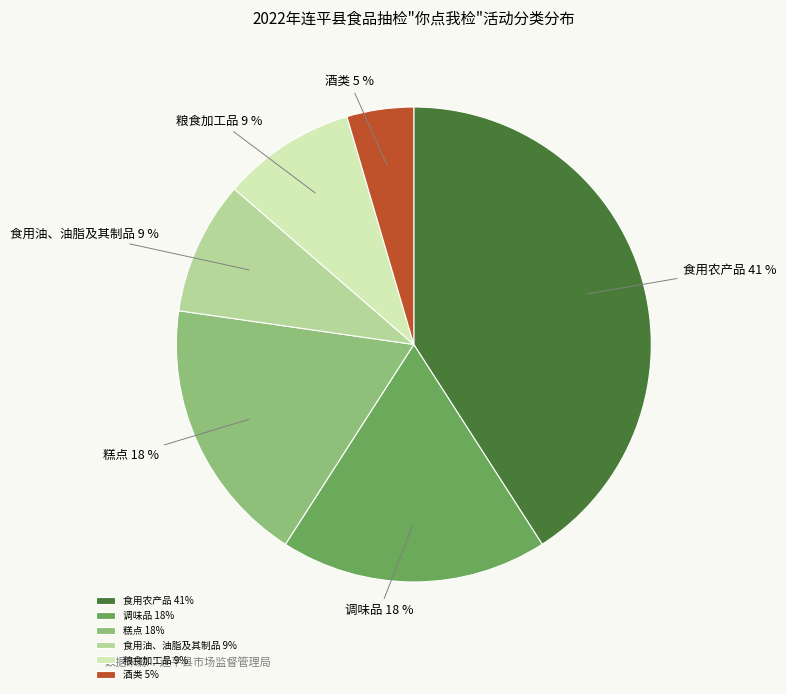

To the nearest percent, what is the combined percentage of 调味品 and 酒类?

23%